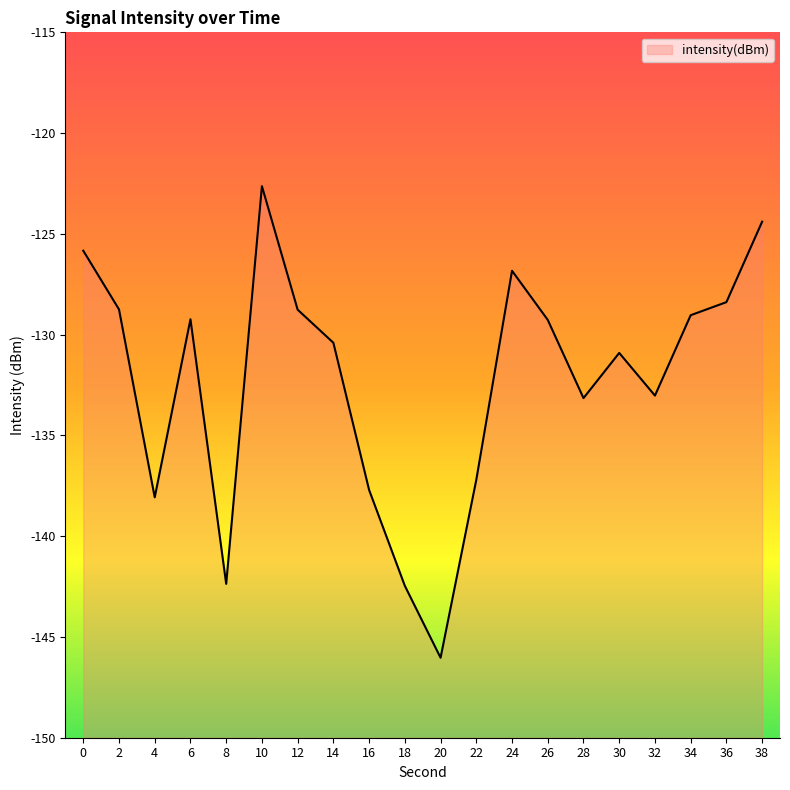

Read the value at 14.

-130.4